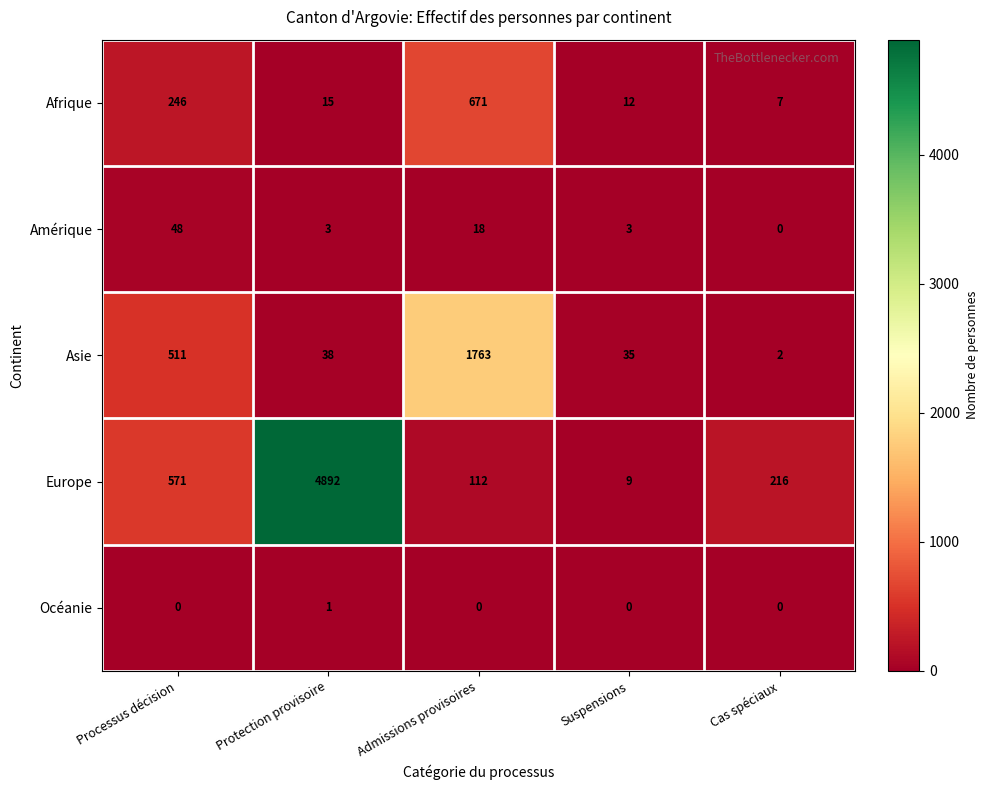

What is the total value across all series at Protection provisoire?

4949